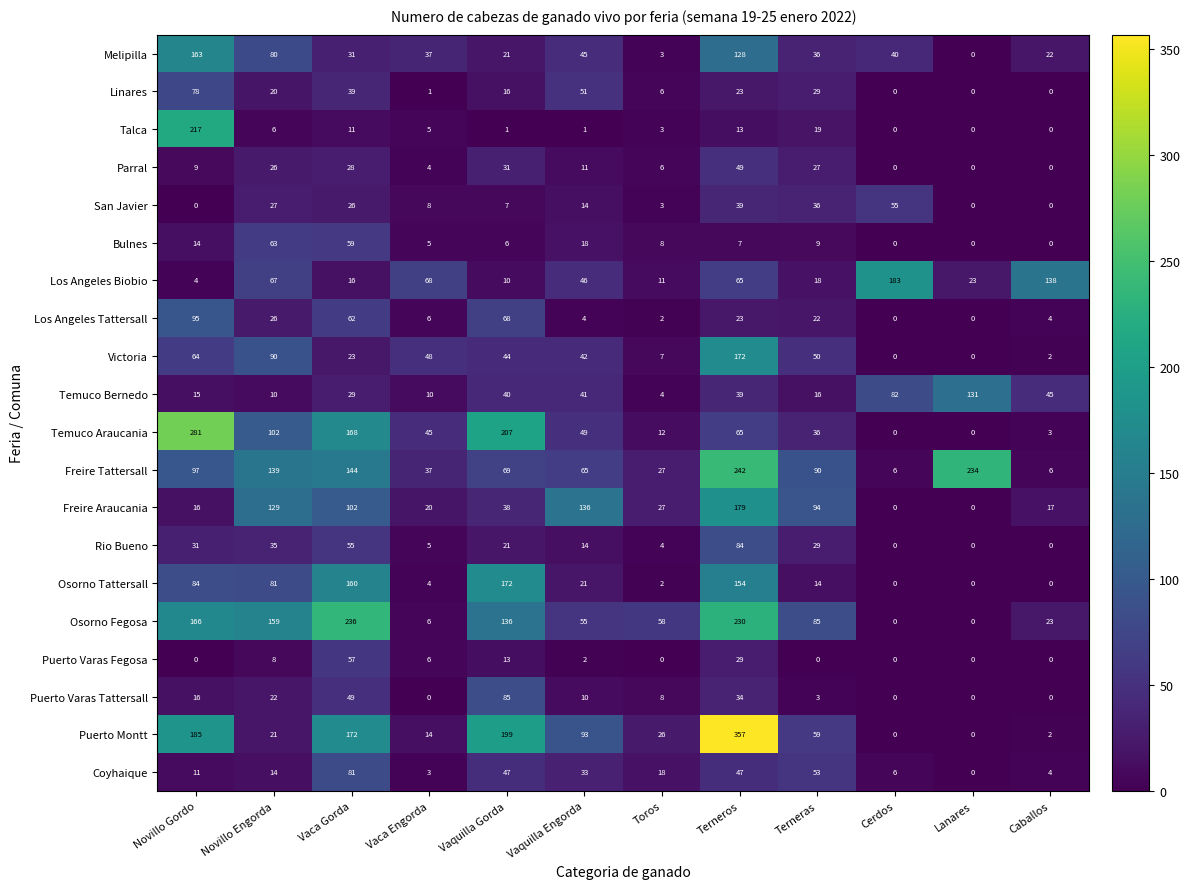

What is the highest value of the Parral series?

49